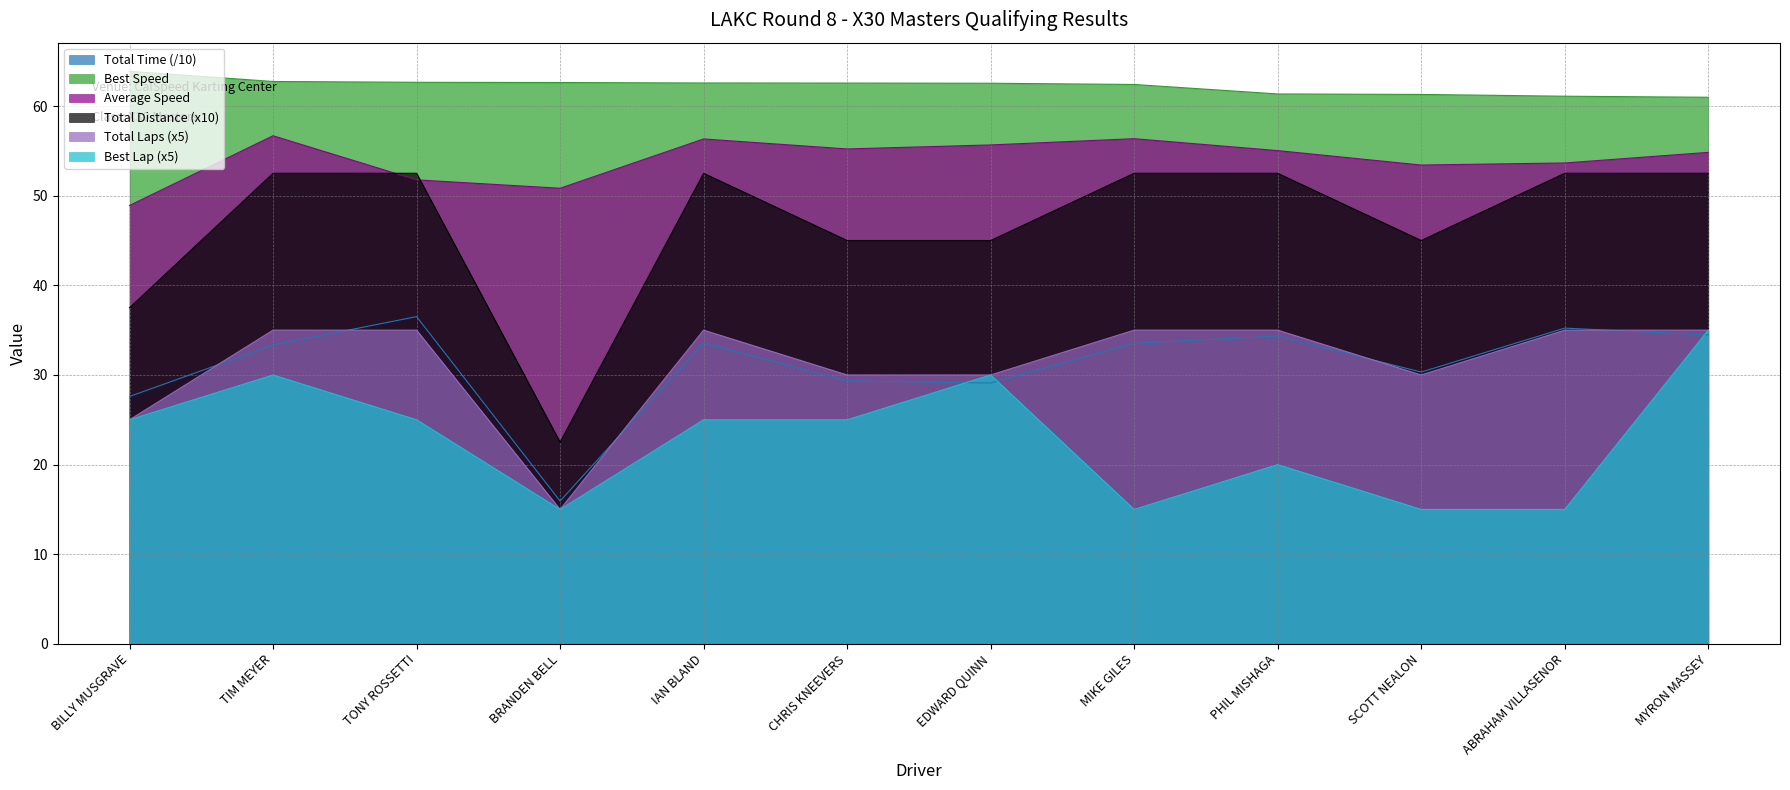

What is the average value of the Best Speed series?

62.2